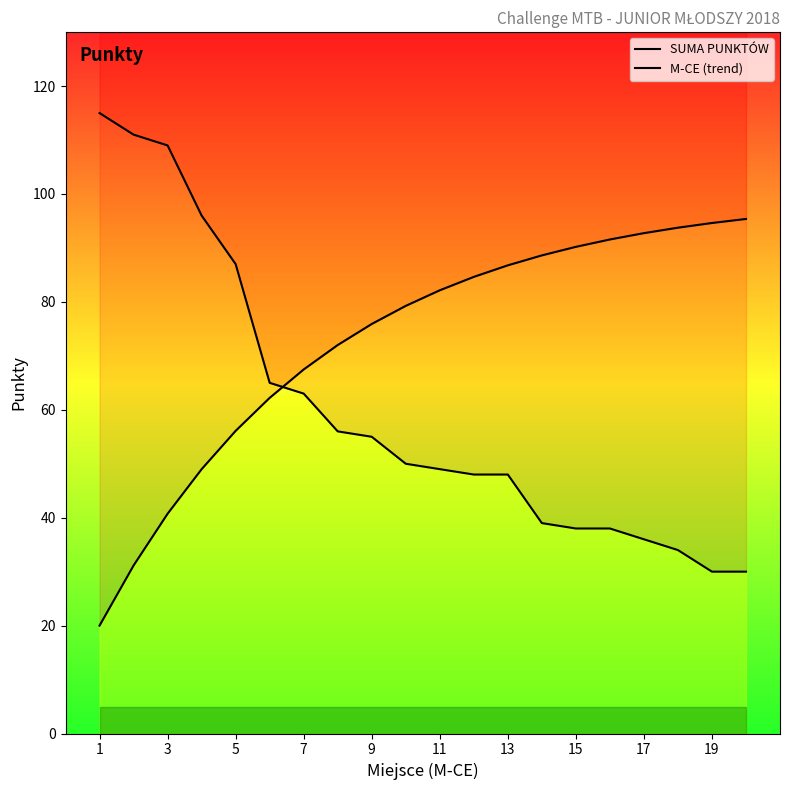

Is it true that M-CE (trend) equals 81.8 at 7?

False